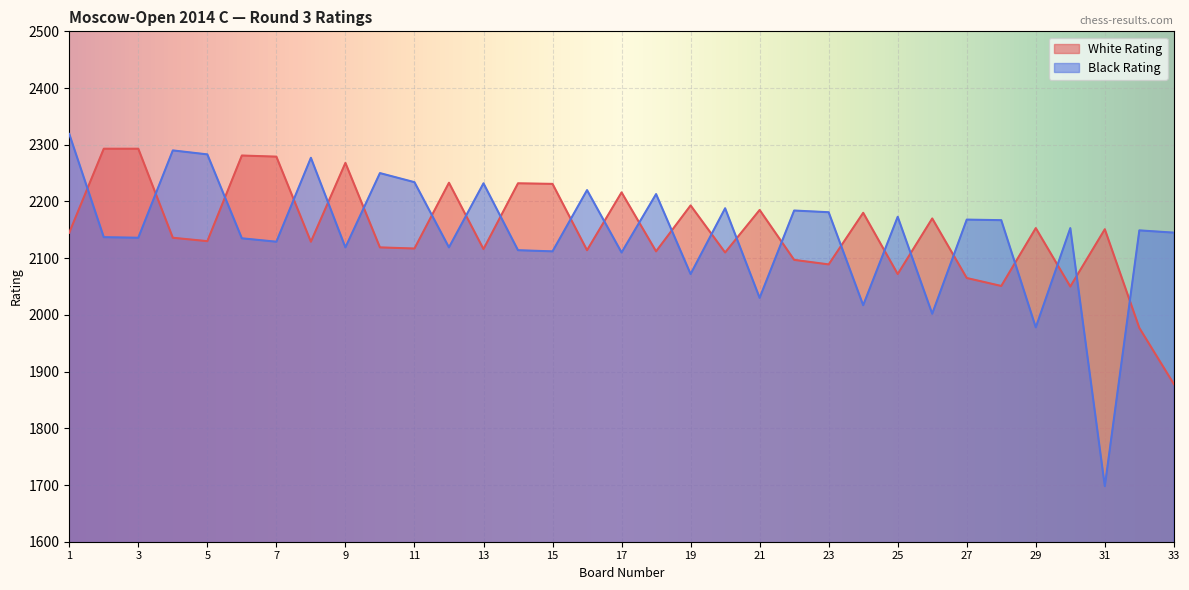

How many values in the White Rating series are below 2136?

16